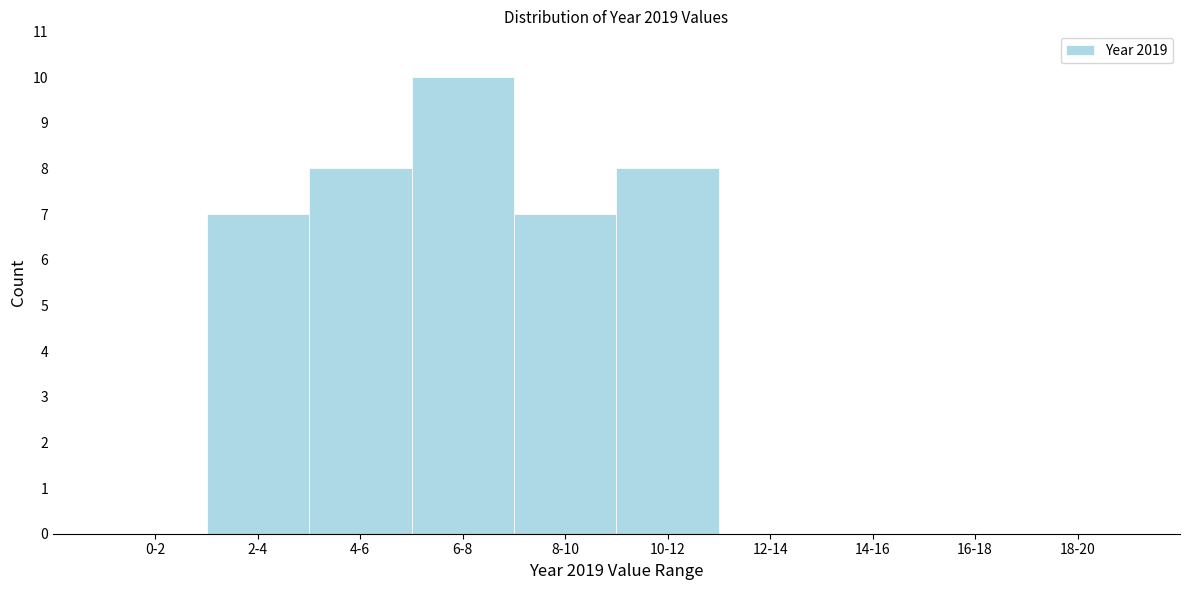

Reading left to right, transcribe all the data shown in this chart.

0-2=0	2-4=7	4-6=8	6-8=10	8-10=7	10-12=8	12-14=0	14-16=0	16-18=0	18-20=0